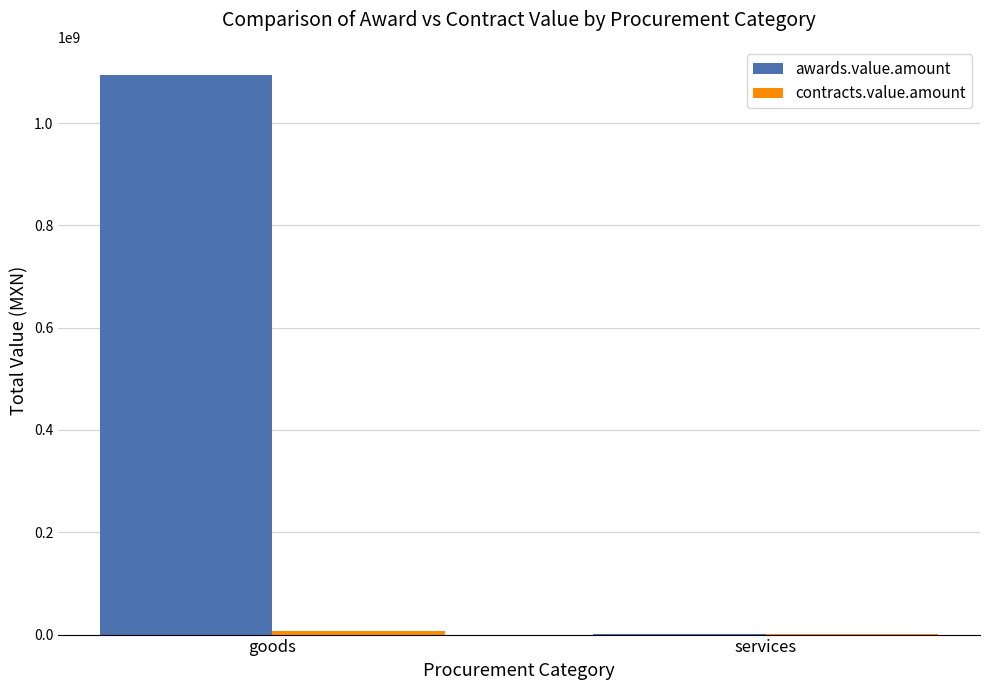

Which category has the highest value in the awards.value.amount series?

goods